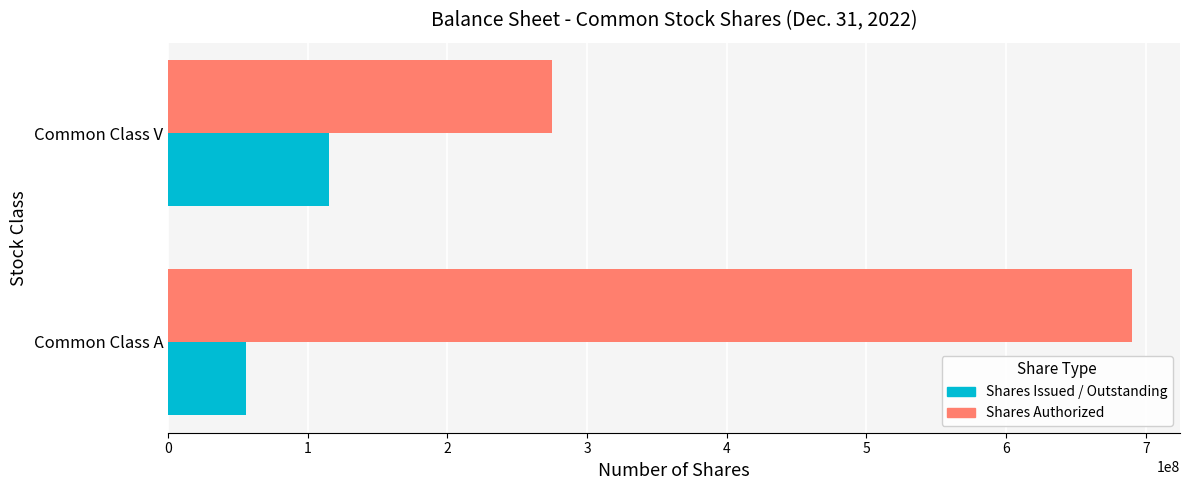

Which series has the largest range (max minus min)?

Shares Authorized